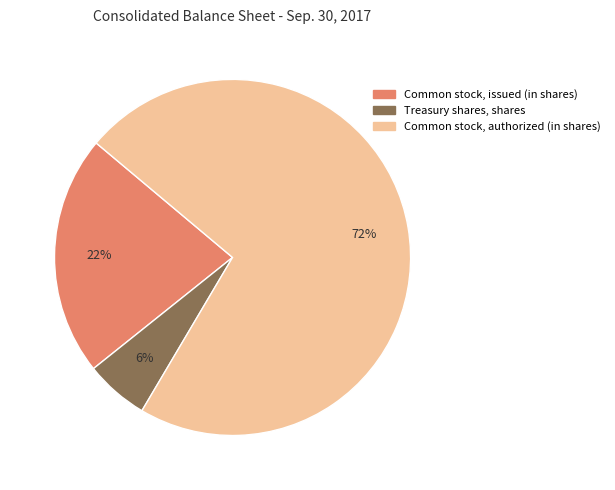

Is there any slice that represents more than half of the pie?

Yes